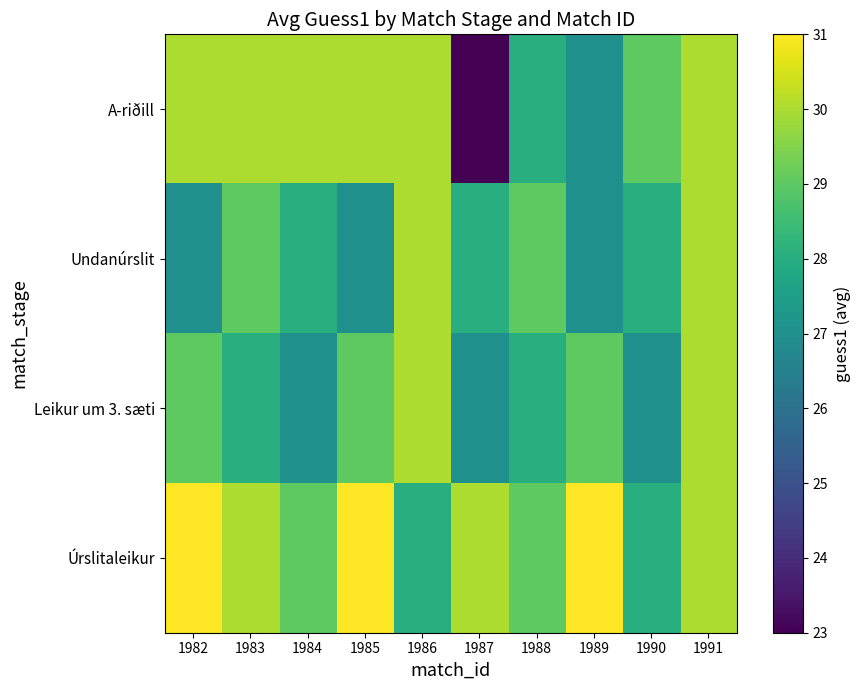

What is the difference between the highest and lowest values at 1982?

4